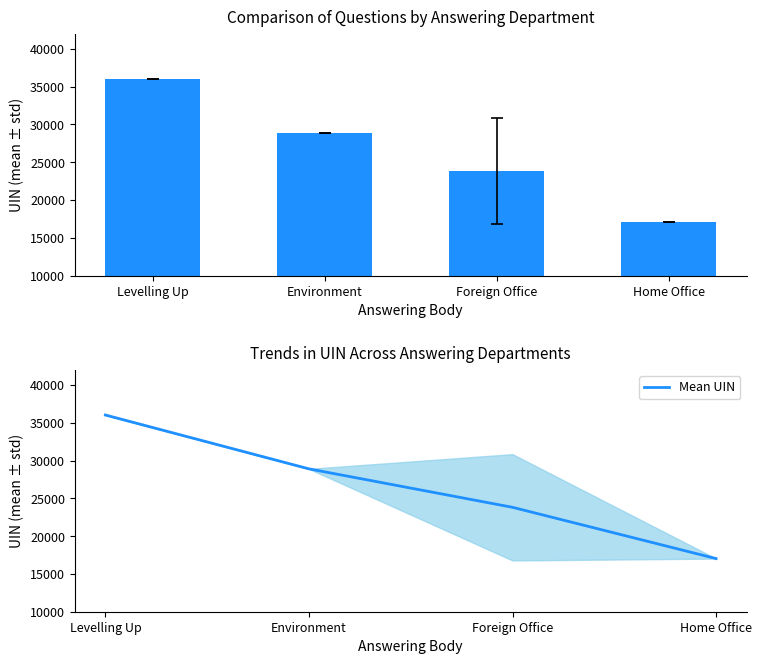

Between Foreign Office and Levelling Up, which is larger?

Levelling Up